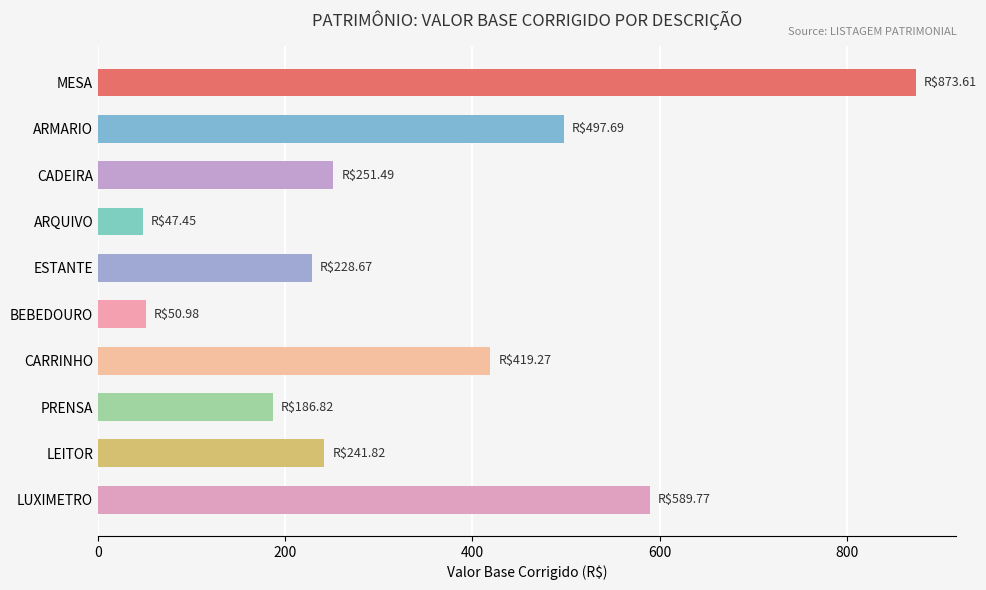

How many bars are there in total?

10